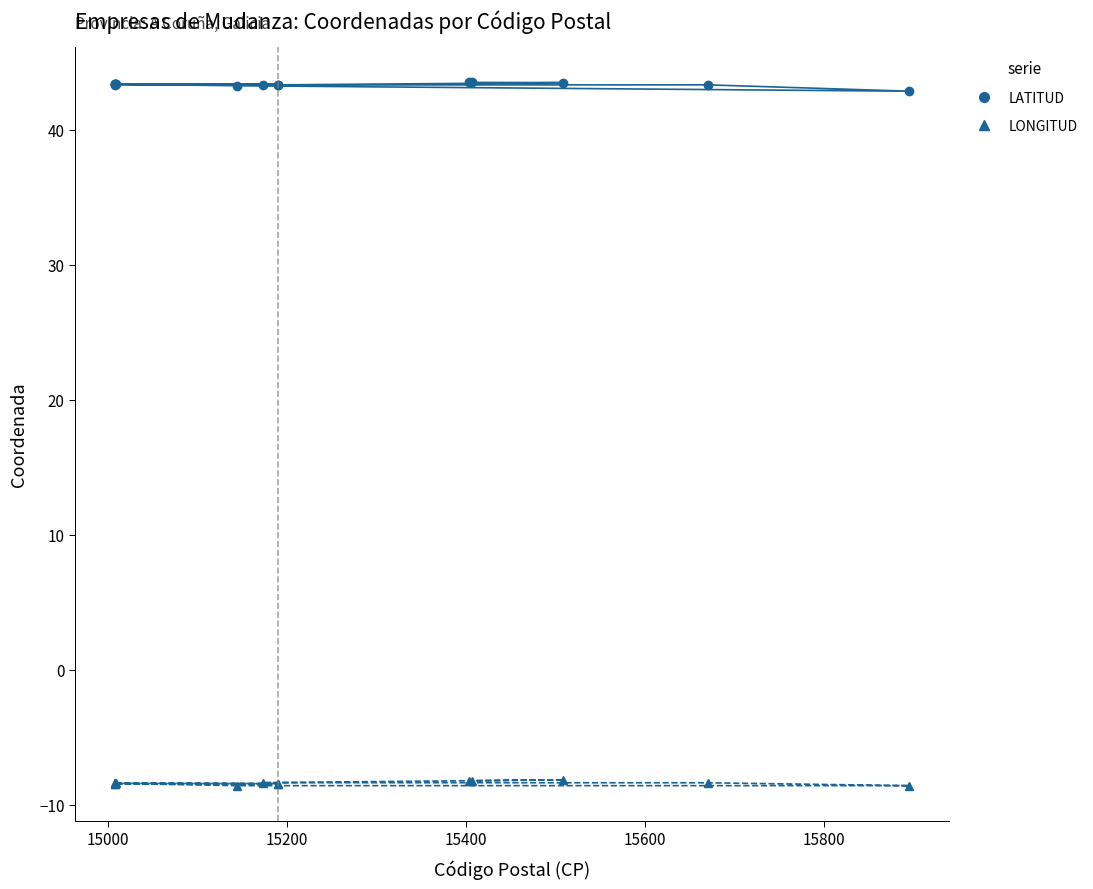

Is the value of LONGITUD at 15800 greater than the value of LATITUD at 9?

No